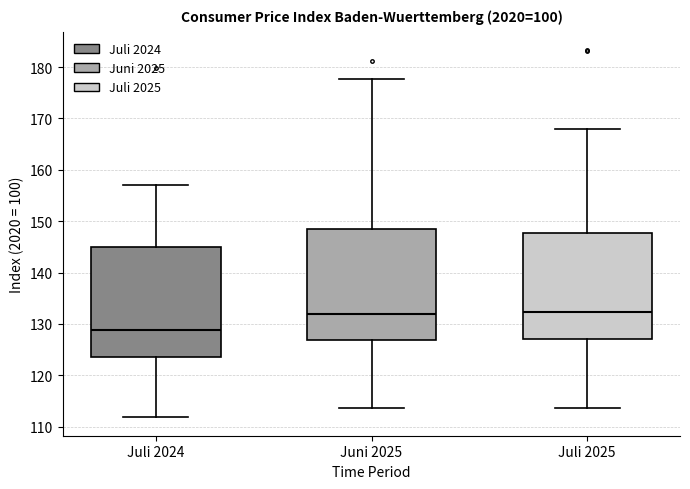

Reading left to right, read every box against the y-axis: the position of its median line, the range the box covers, and the ends of its whiskers. The values are not printed on the chart, so give them approximately, as read against the axis.

Juli 2024: median 129, box 124 to 145, whiskers 112 to 157
Juni 2025: median 132, box 127 to 149, whiskers 114 to 178
Juli 2025: median 132, box 127 to 148, whiskers 114 to 168